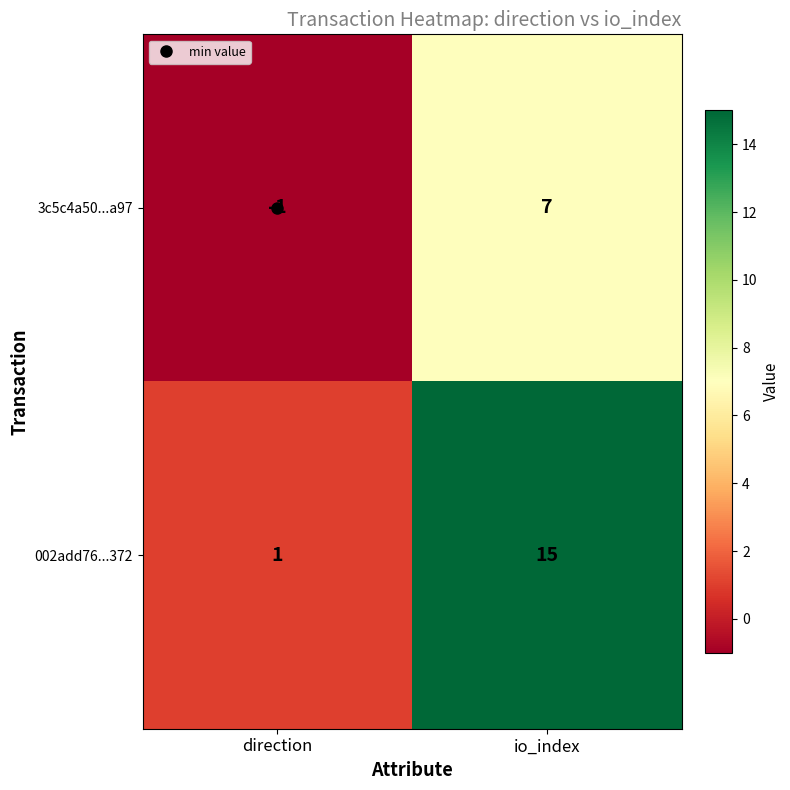

Is it true that 3c5c4a50...a97 equals 7 at io_index?

True